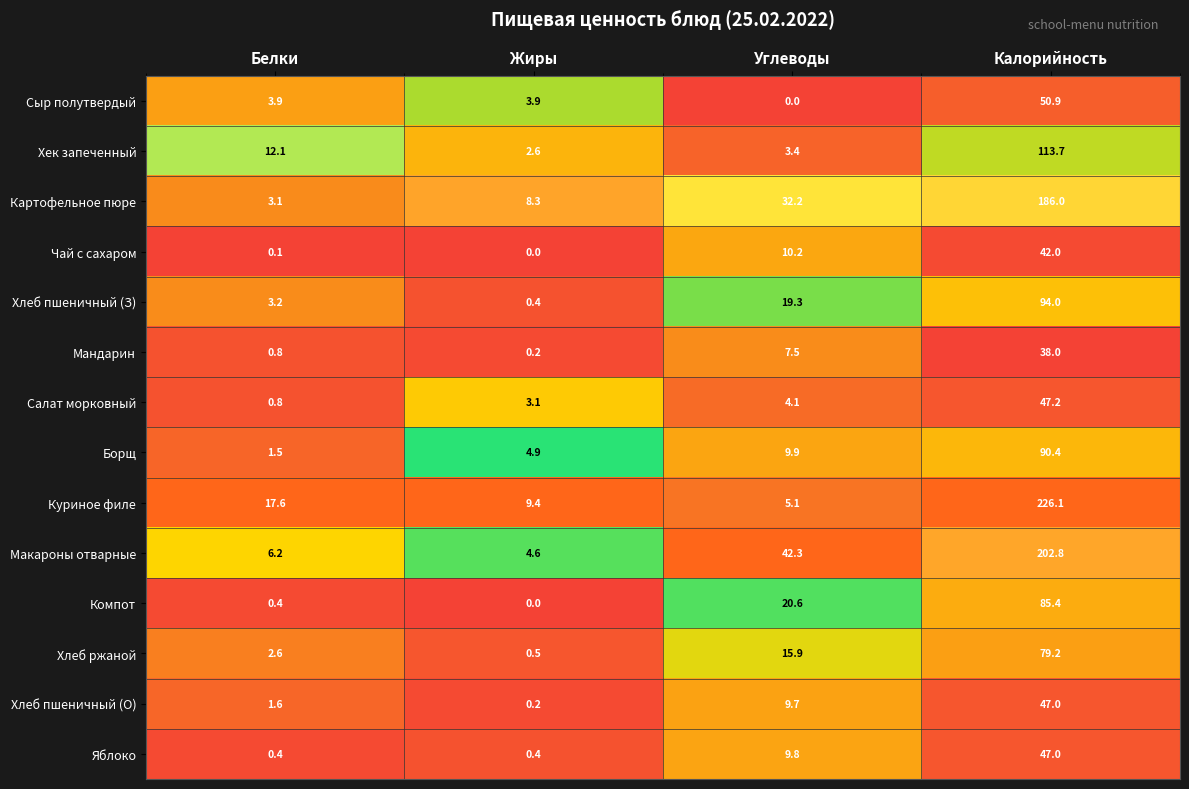

What is the sum of all Картофельное пюре values?

229.6